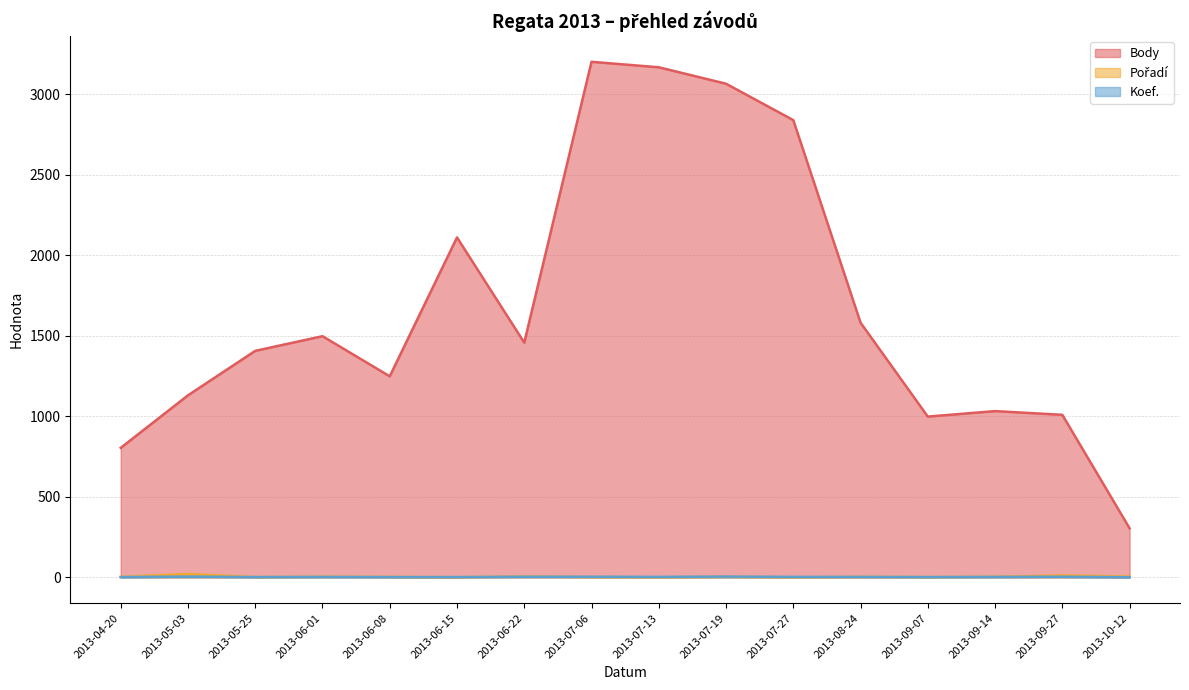

How many lines are shown in the chart?

3